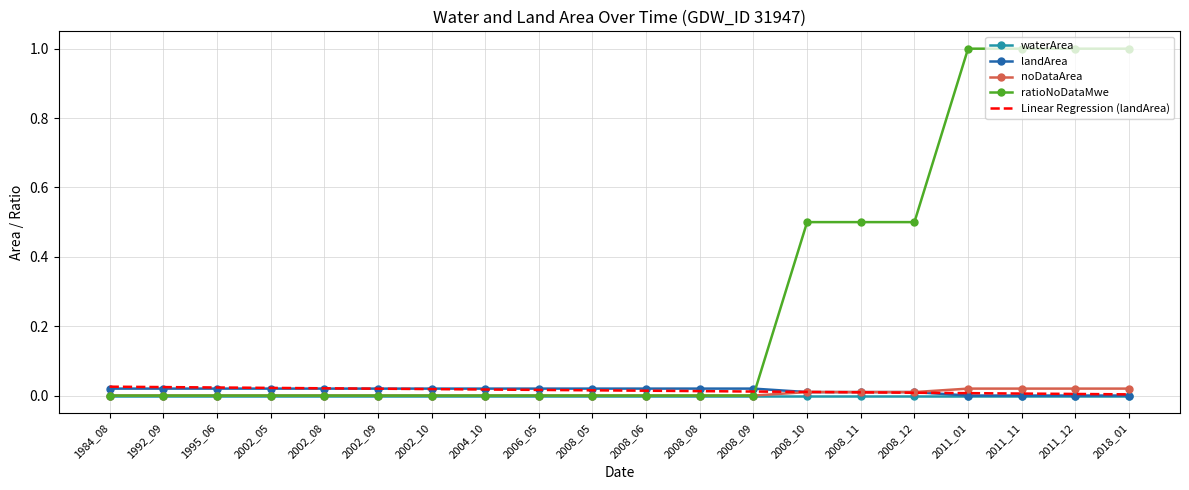

Which series has the largest total across all categories?

ratioNoDataMwe